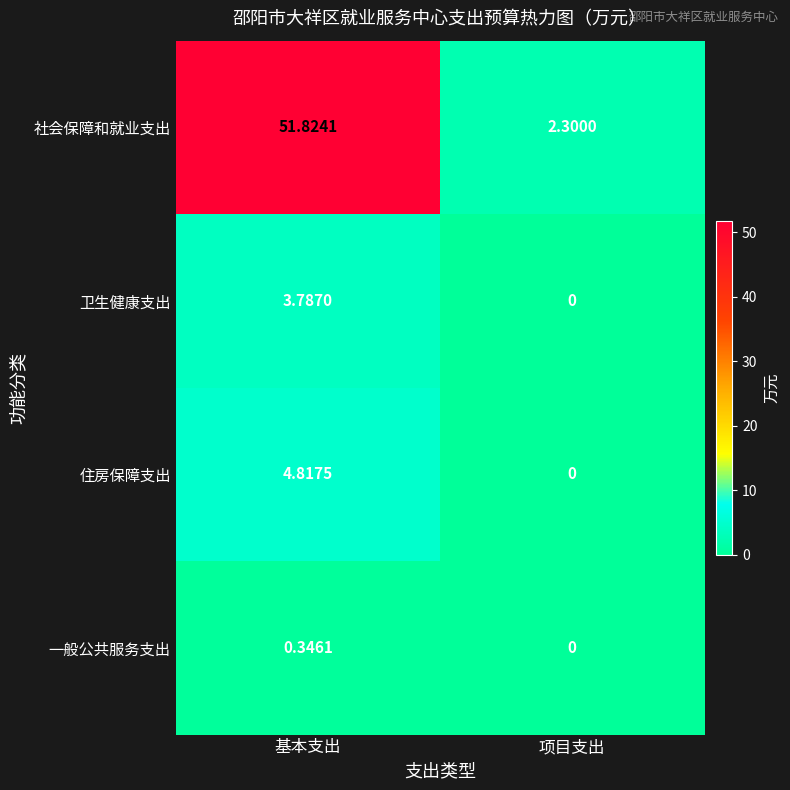

At which category does the chart reach its minimum across all series?

项目支出